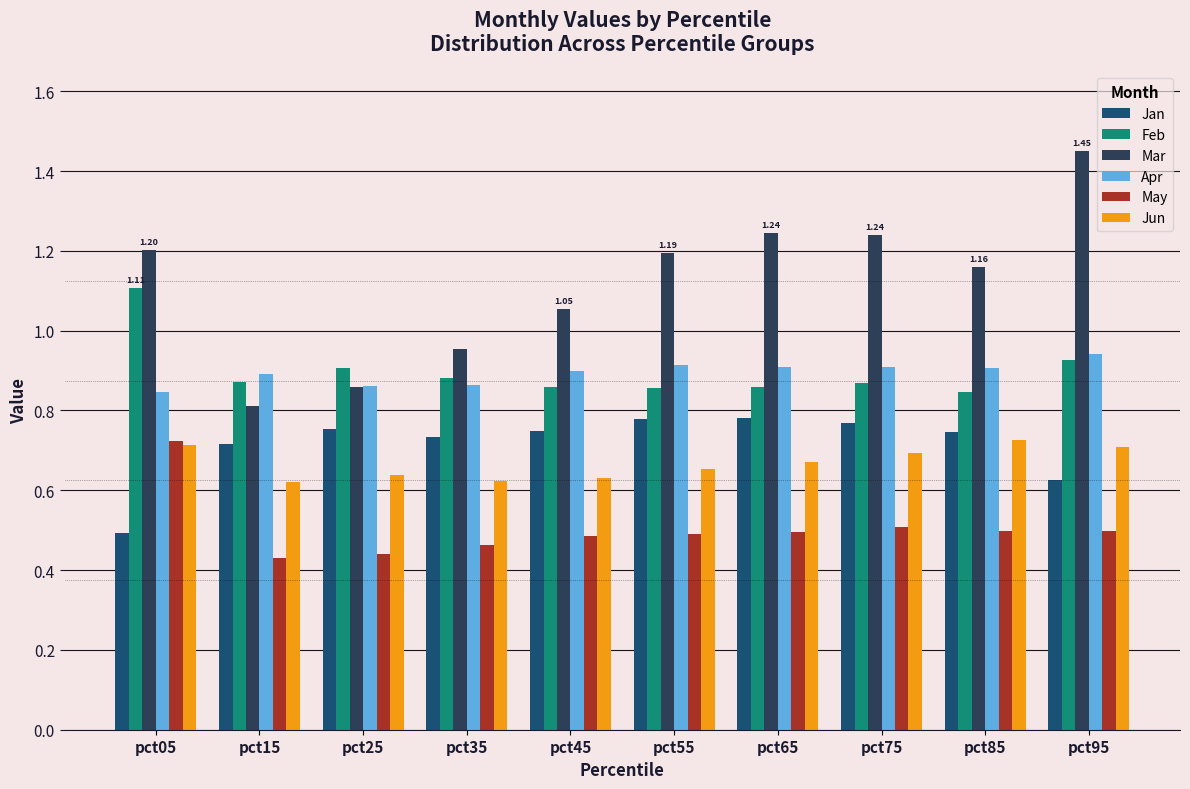

Which series has the largest range (max minus min)?

Mar